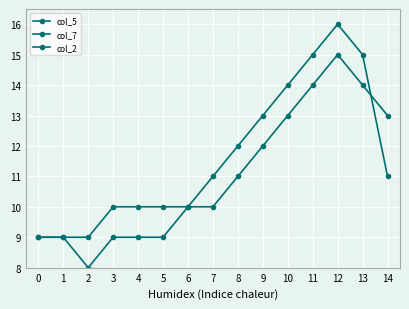

List the series in order of their peak value, lowest first.

col_5, col_7, col_2